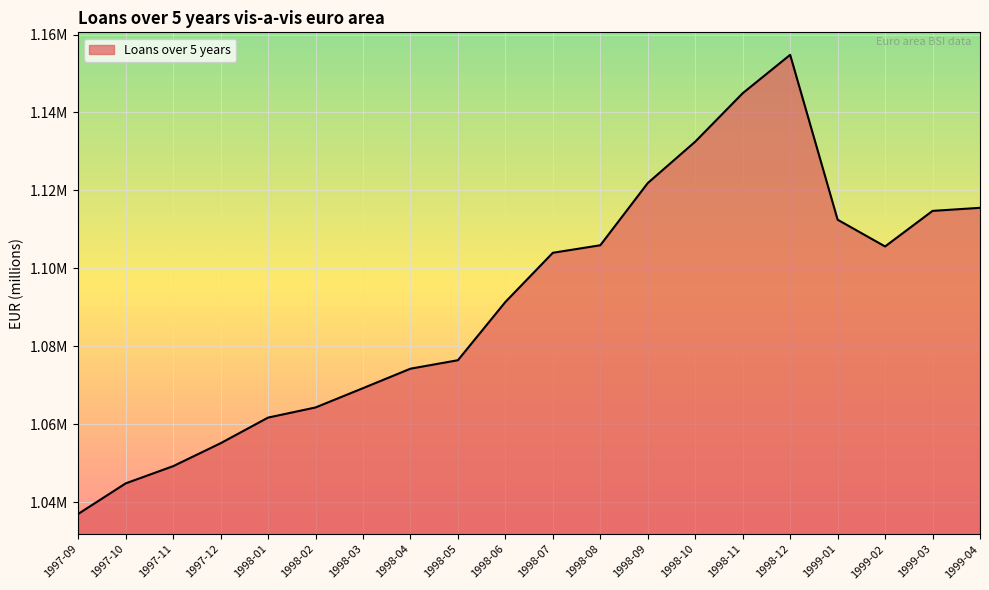

Does the chart display data point markers on the line(s)?

No